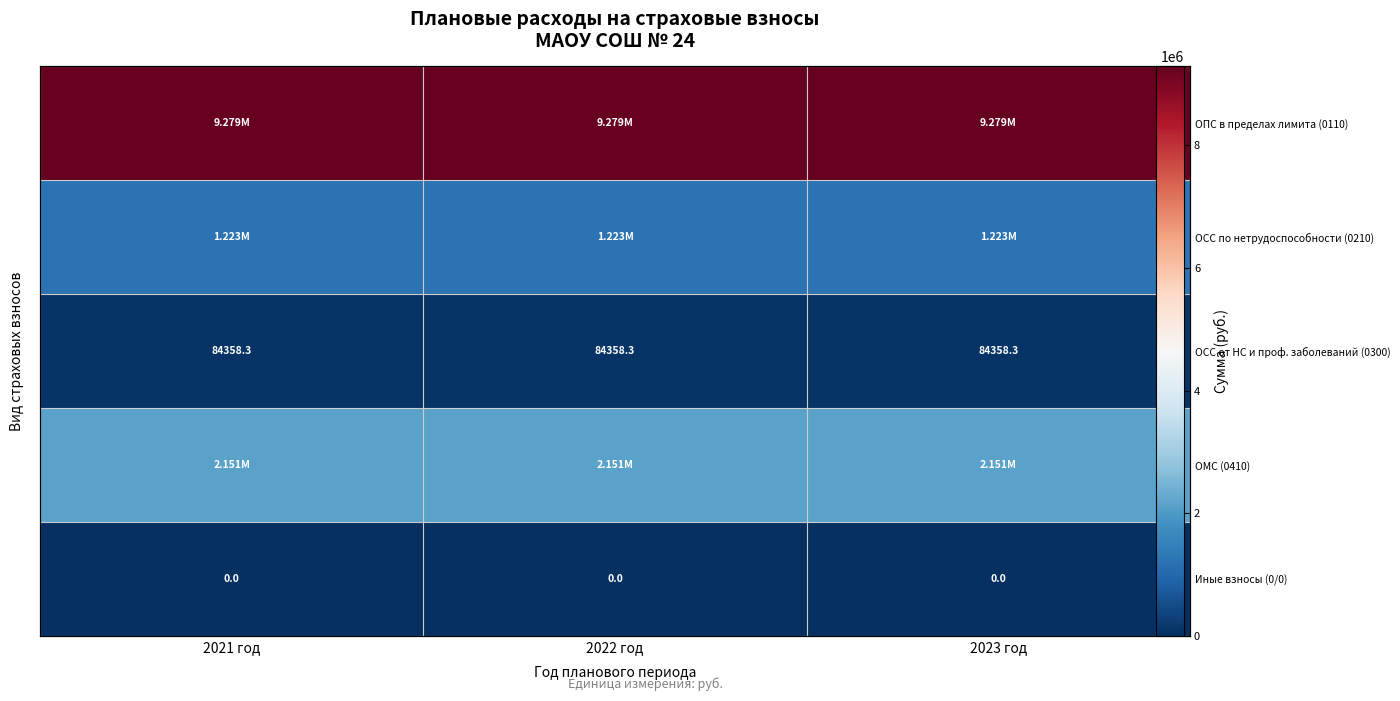

Is the value of ОМС (0410) at 2023 год greater than the value of ОПС в пределах лимита (0110) at 2023 год?

No